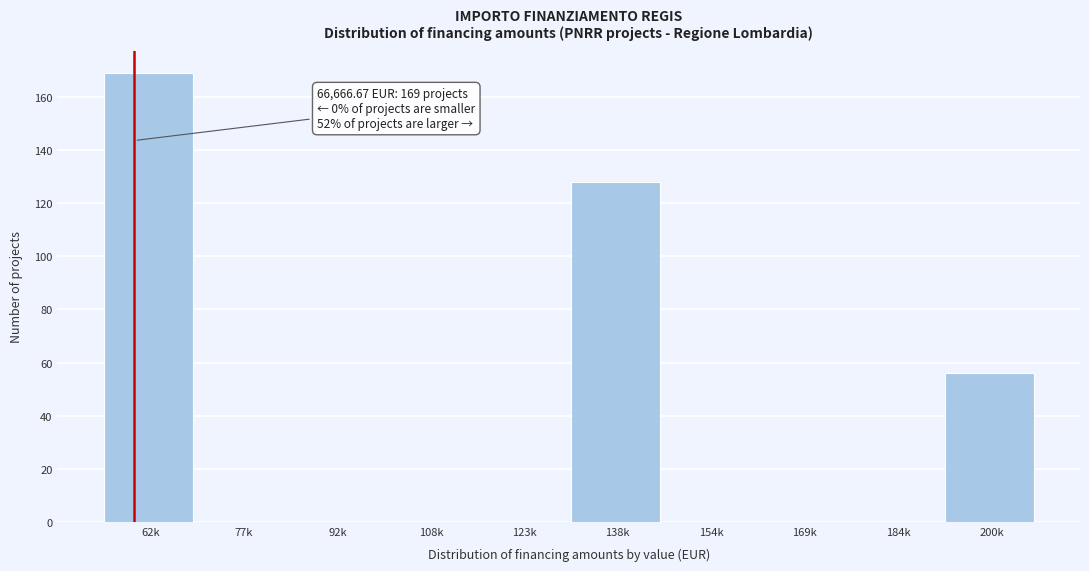

Reading left to right, transcribe all the data shown in this chart.

62k=169	77k=0	92k=0	108k=0	123k=0	138k=128	154k=0	169k=0	184k=0	200k=56